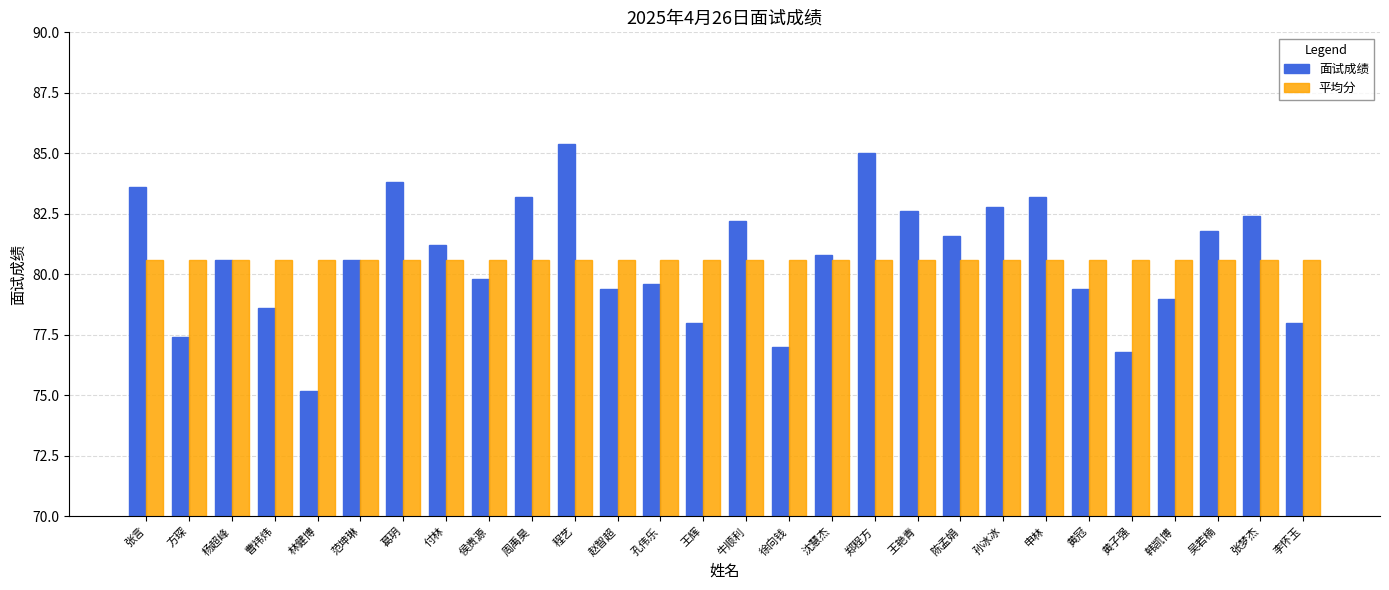

Does the chart contain any negative values?

No